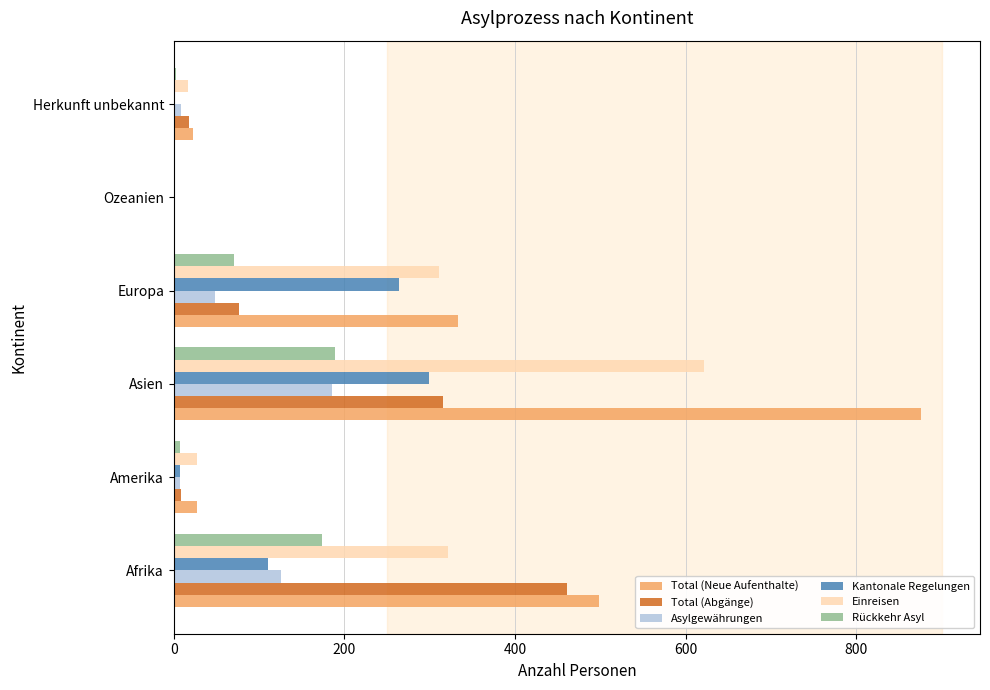

Is the value of Rückkehr Asyl at Afrika greater than the value of Total (Abgänge) at Amerika?

Yes